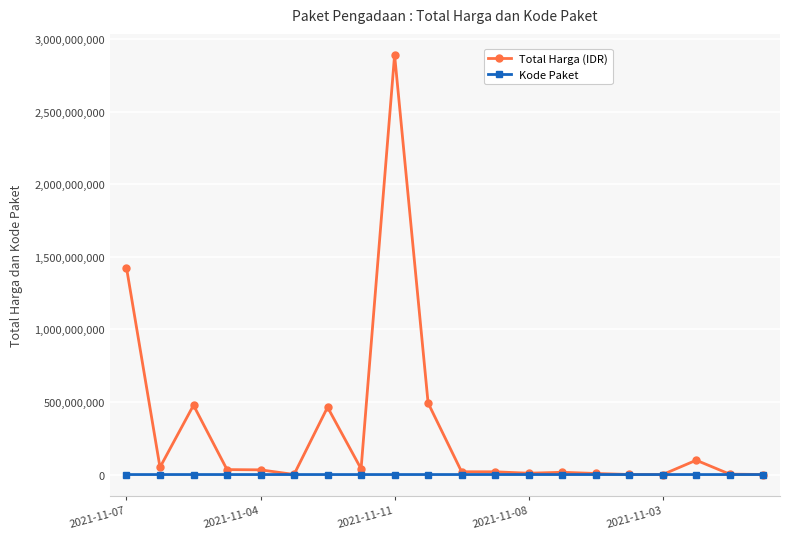

Which series has the widest spread of values?

Total Harga (IDR)